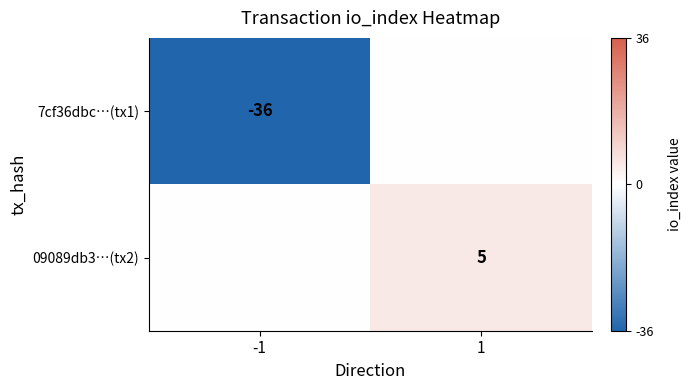

The 7cf36dbc…(tx1) series shows -16 at -1. True or false?

False